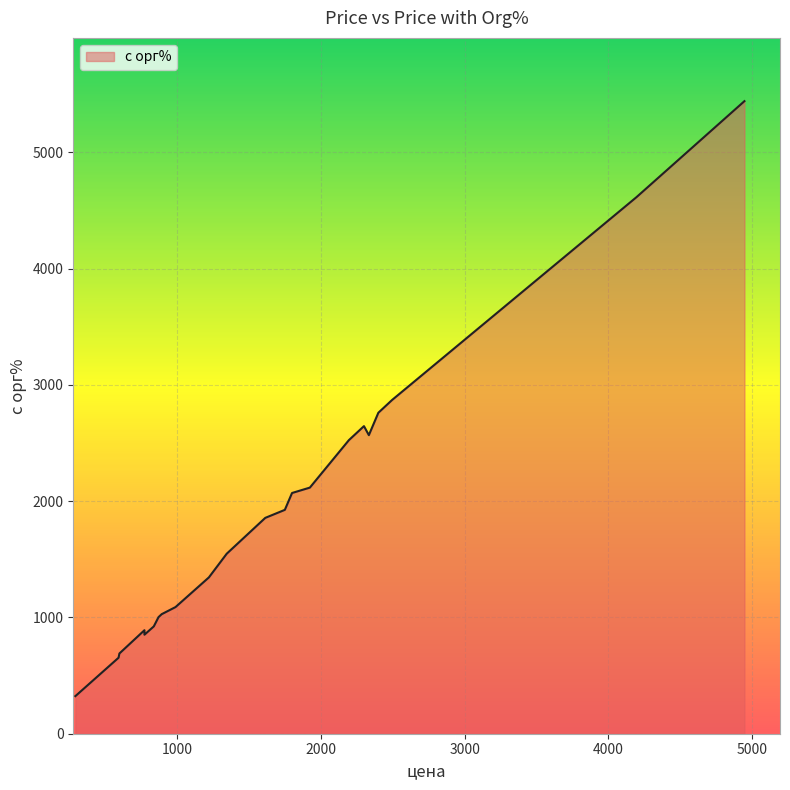

True or false: the data shows 3714.6 at 1924.

False